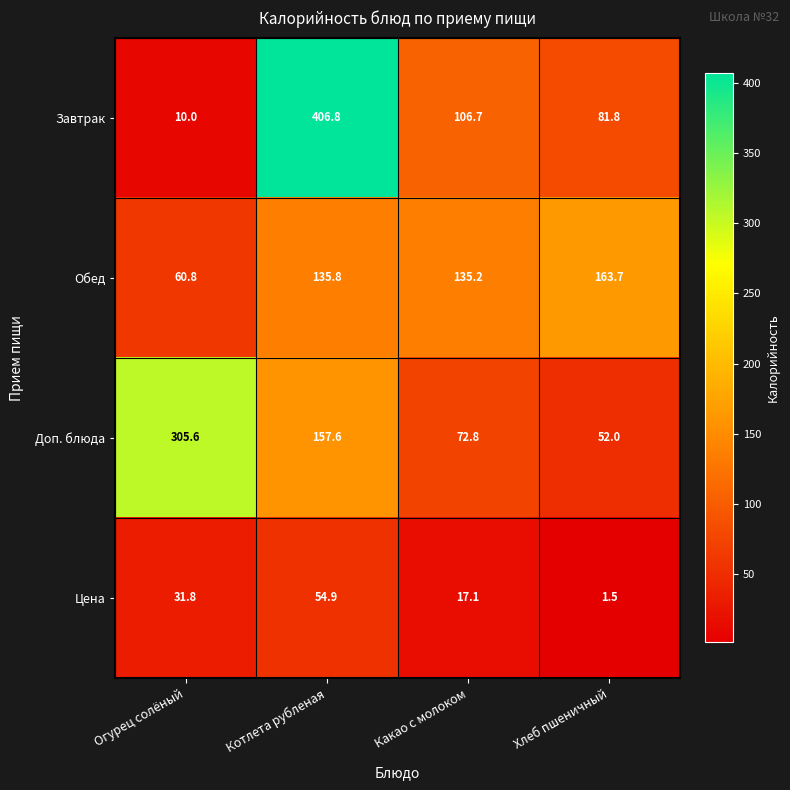

Rank the series by their maximum value, from highest to lowest.

Завтрак, Доп. блюда, Обед, Цена